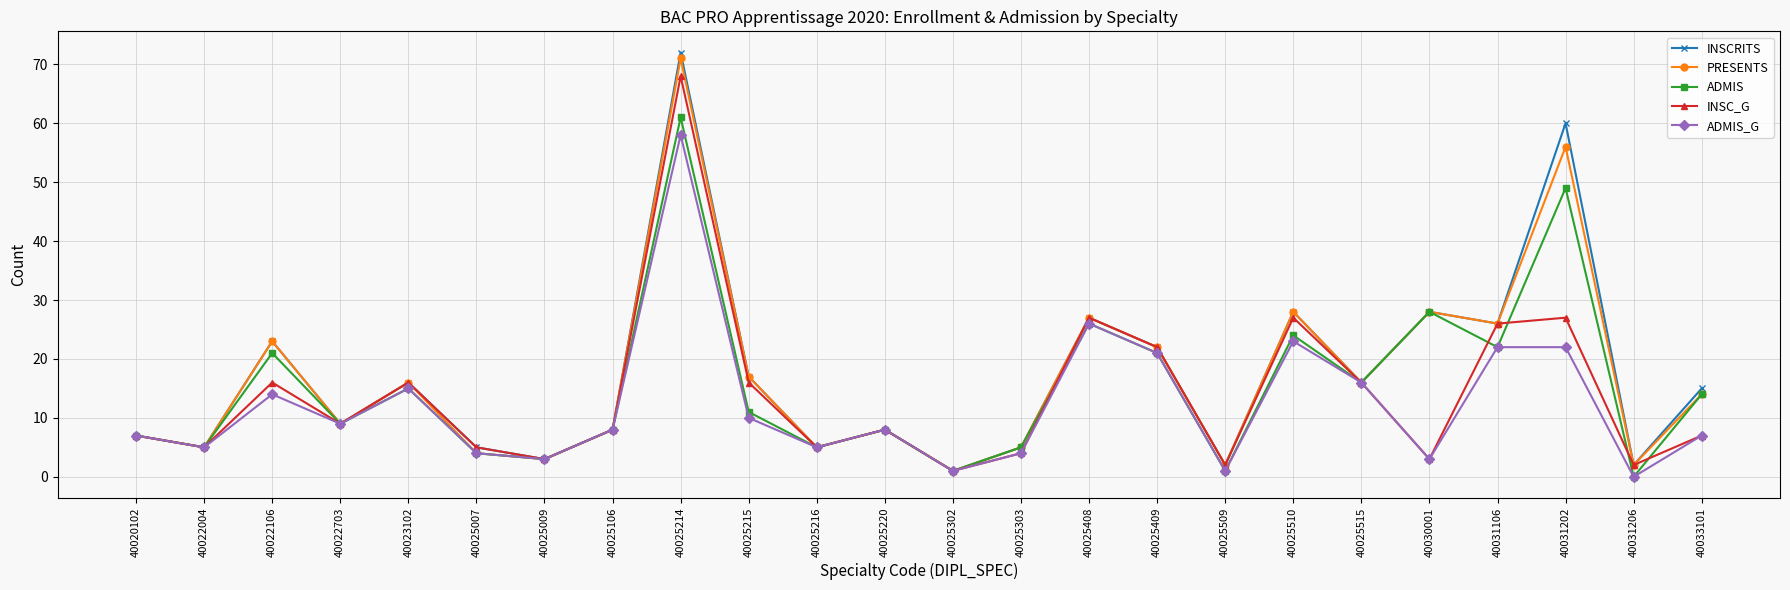

Where is the first local minimum for INSC_G?

40022004